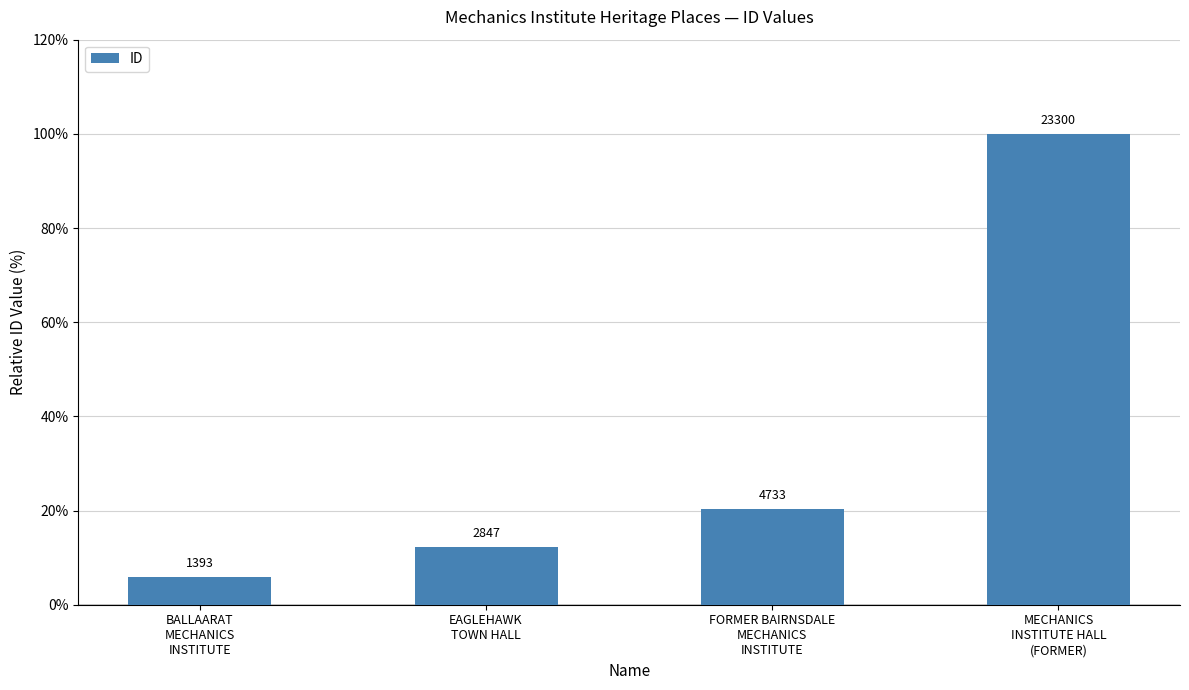

How many bars are there in total?

4